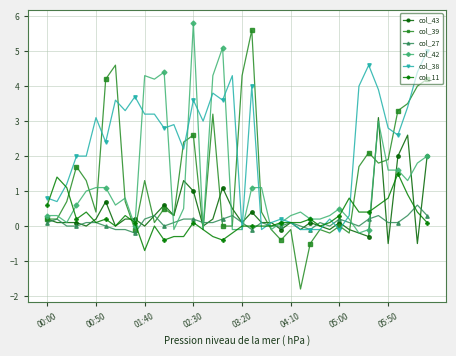

What is the minimum value shown in the chart?

-1.8